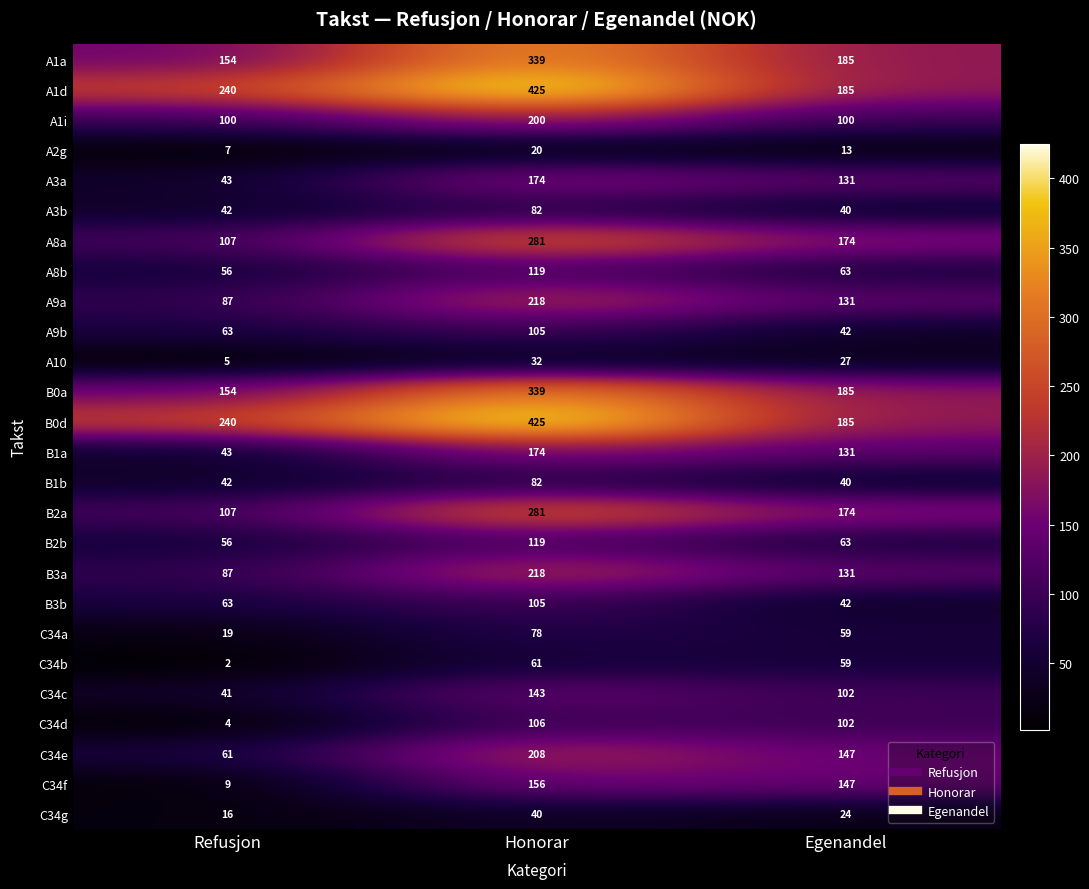

What is the difference between the maximum and minimum values in the A8a series?

174